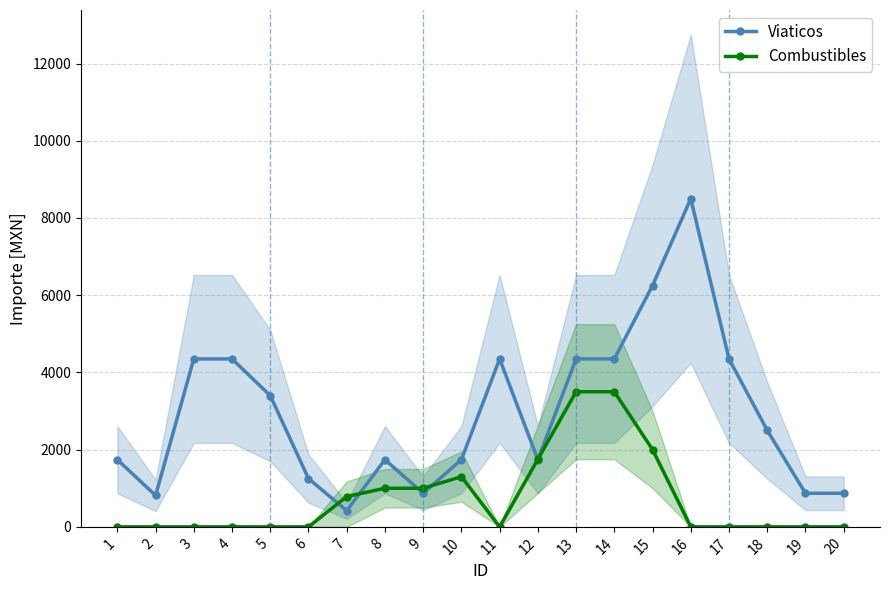

Where is the first local maximum for Combustibles?

10